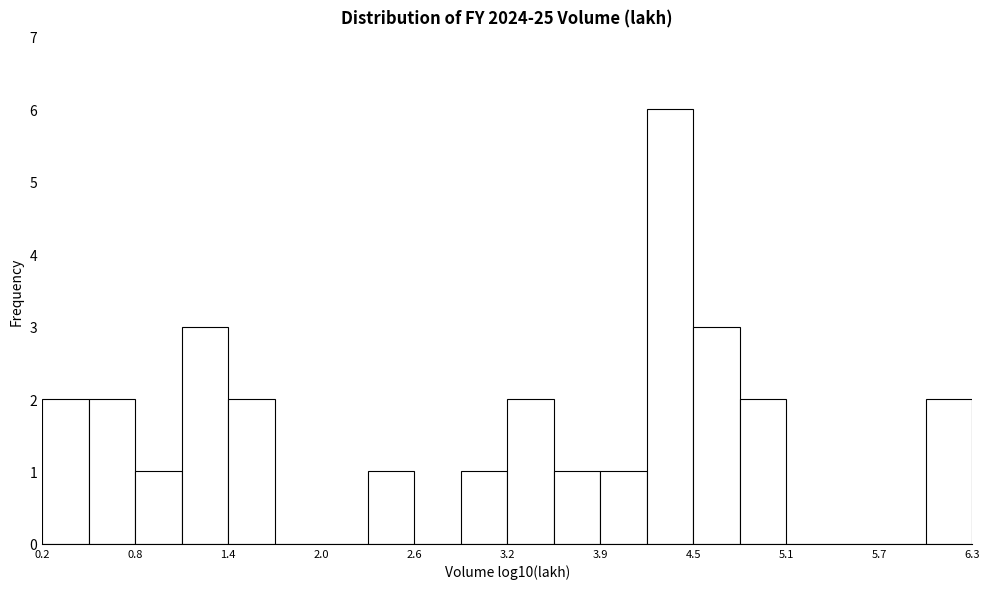

Read against the x-axis, roughly where is the centre of the tallest bar?

4.3